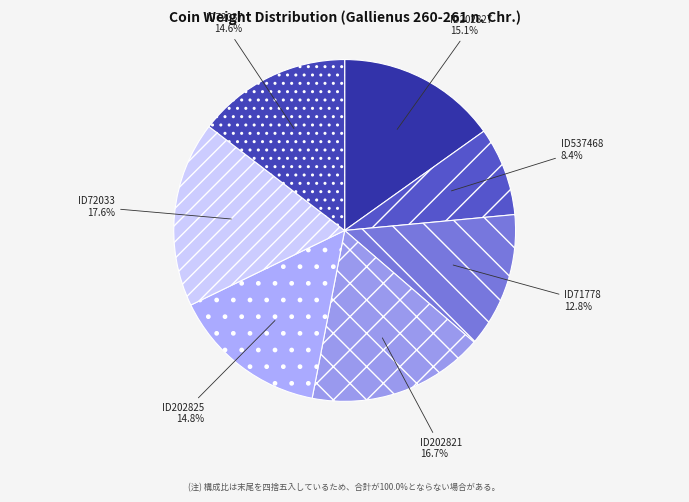

How many slices are in this pie chart?

7